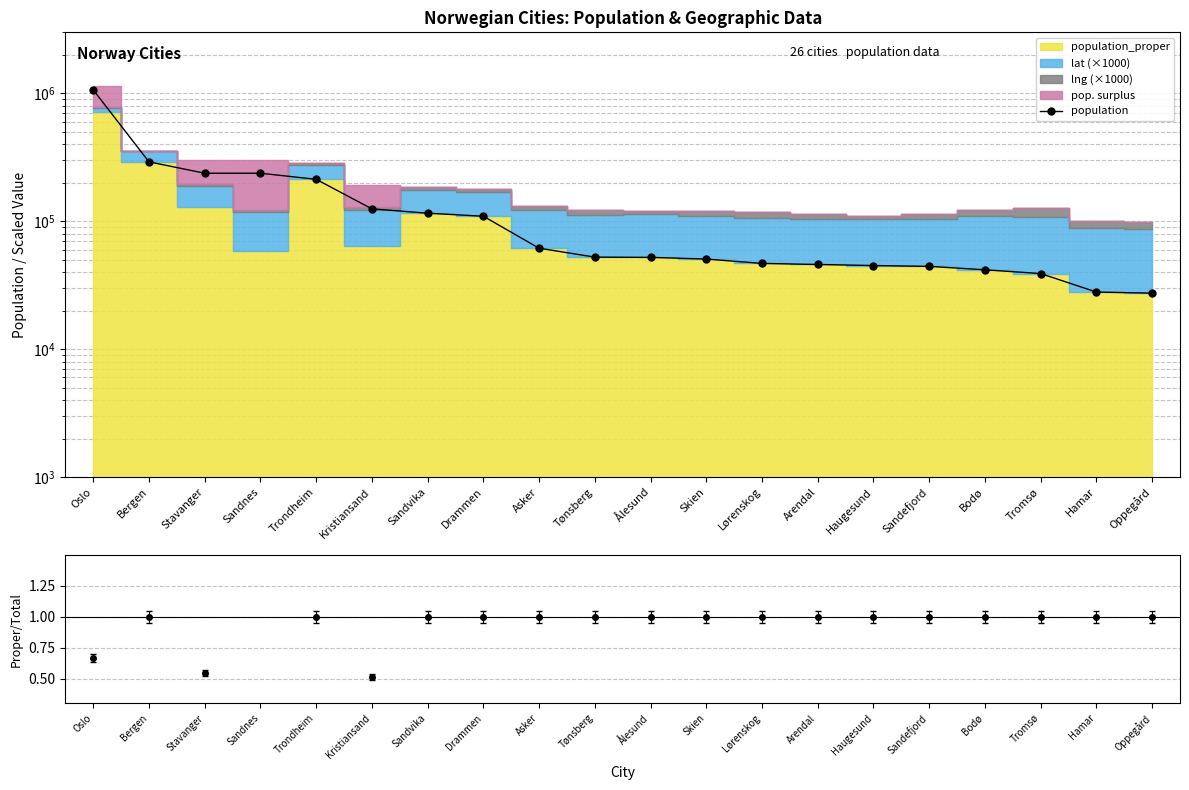

List the labels in order of value, smallest first.

Oppegård, Hamar, Tromsø, Bodø, Sandefjord, Haugesund, Arendal, Lørenskog, Skien, Ålesund, Tønsberg, Asker, Drammen, Sandvika, Kristiansand, Trondheim, Stavanger, Sandnes, Bergen, Oslo